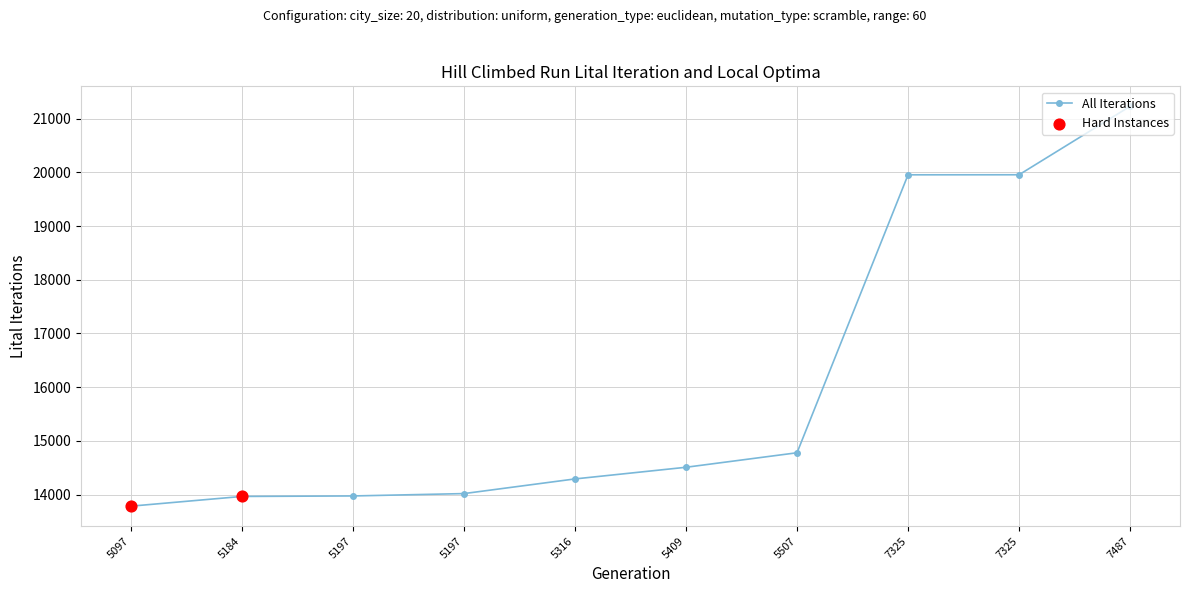

Which has a higher value, 5409 or 7325?

7325